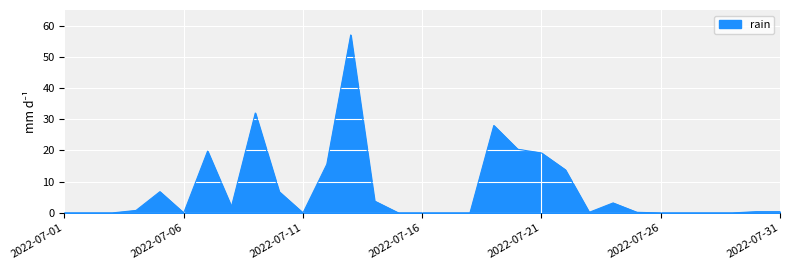

What is the greatest value displayed?

57.0